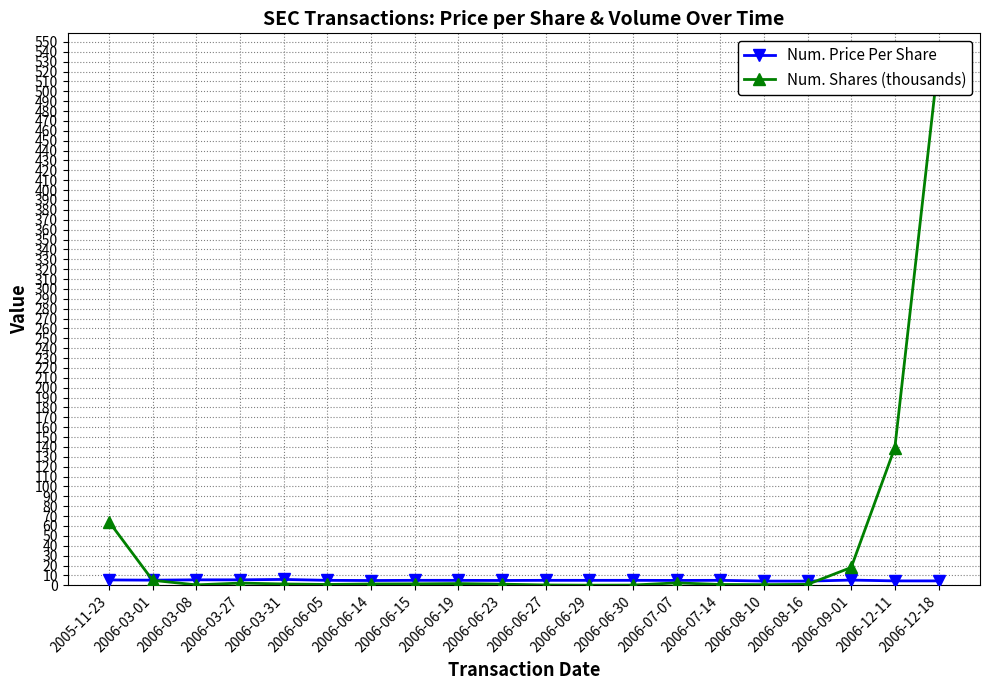

List the series in order of their overall mean, highest first.

Num. Shares (thousands), Num. Price Per Share